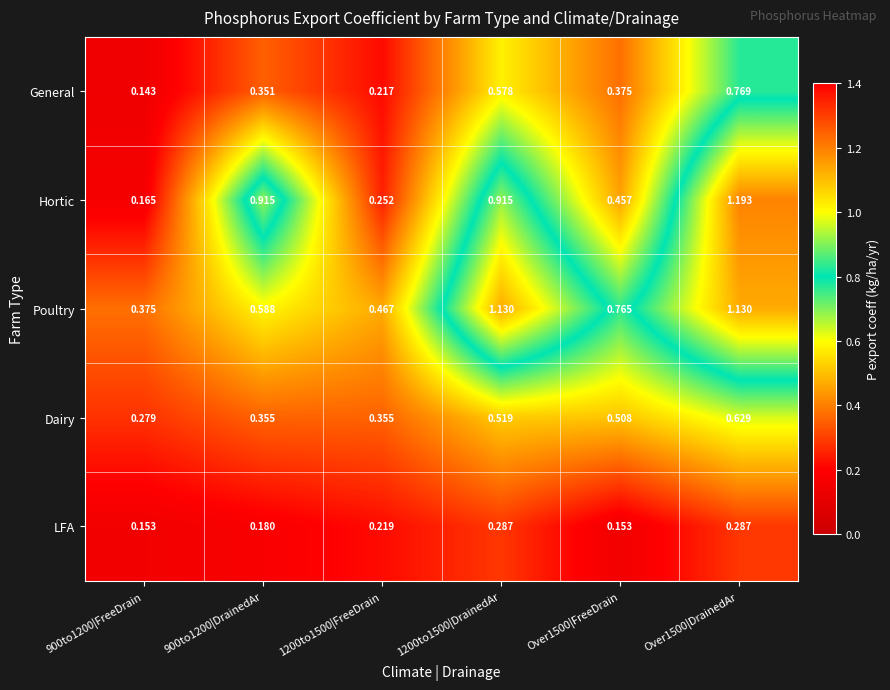

At 900to1200|FreeDrain, list the series in order from smallest to largest.

General, LFA, Hortic, Dairy, Poultry